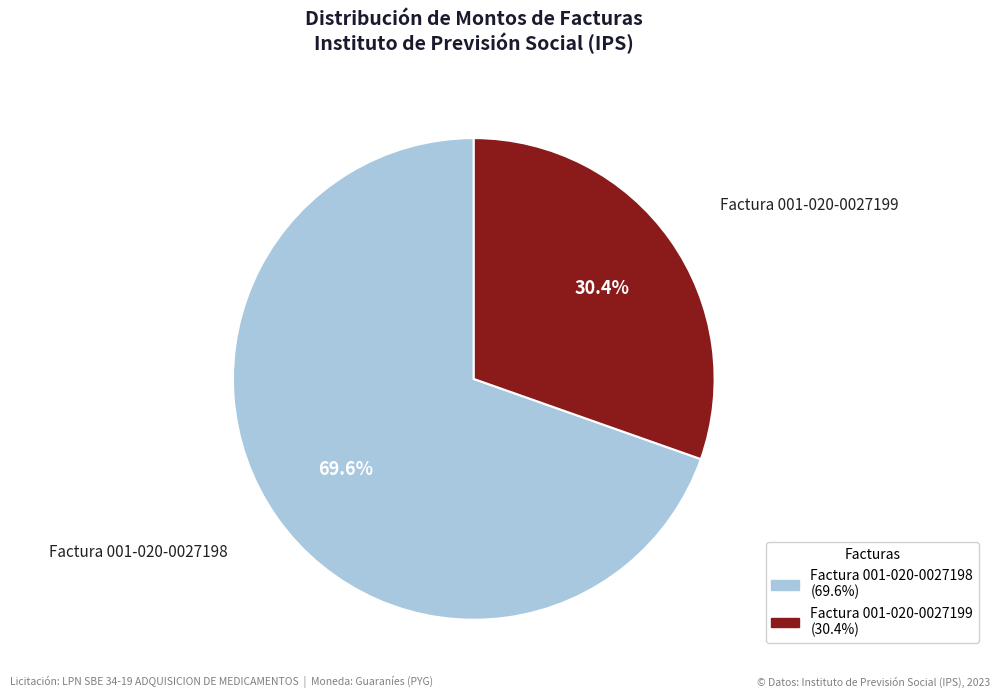

To the nearest percent, what portion does Factura 001-020-0027199 represent?

30%